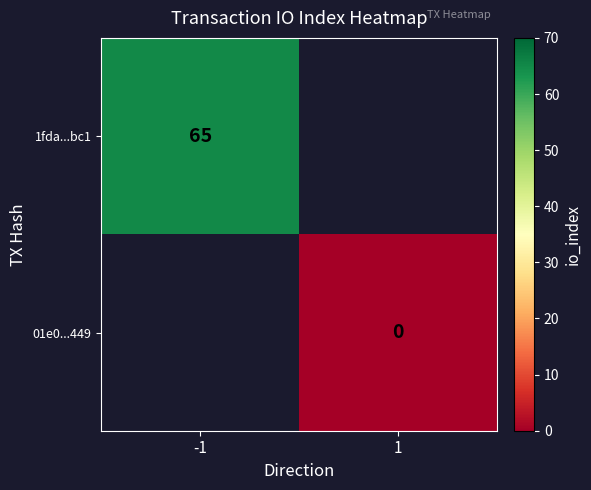

Is it true that 1fda...bc1 equals 99 at -1?

False